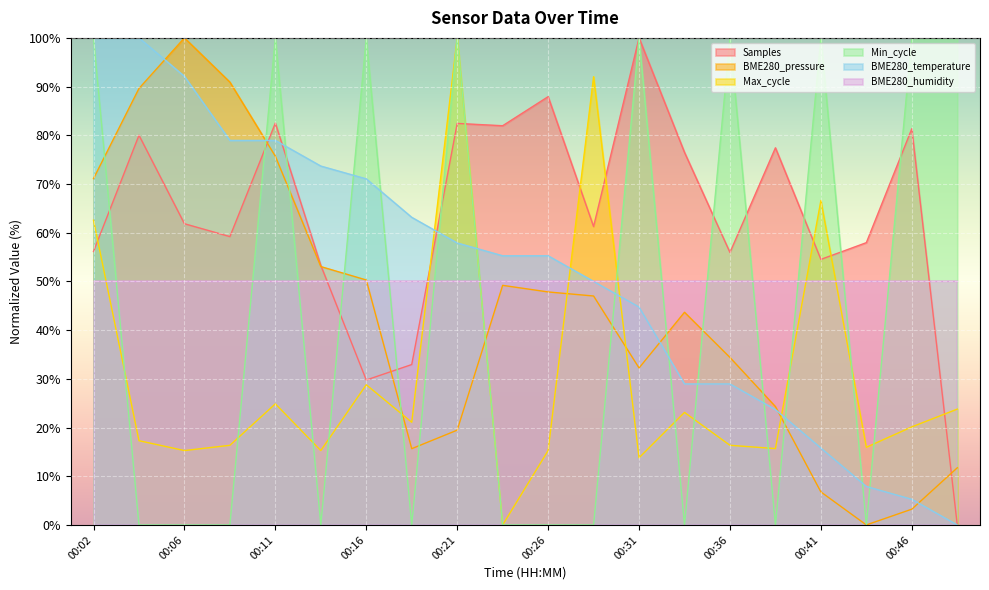

At which category is the sum across all series the highest?

00:02